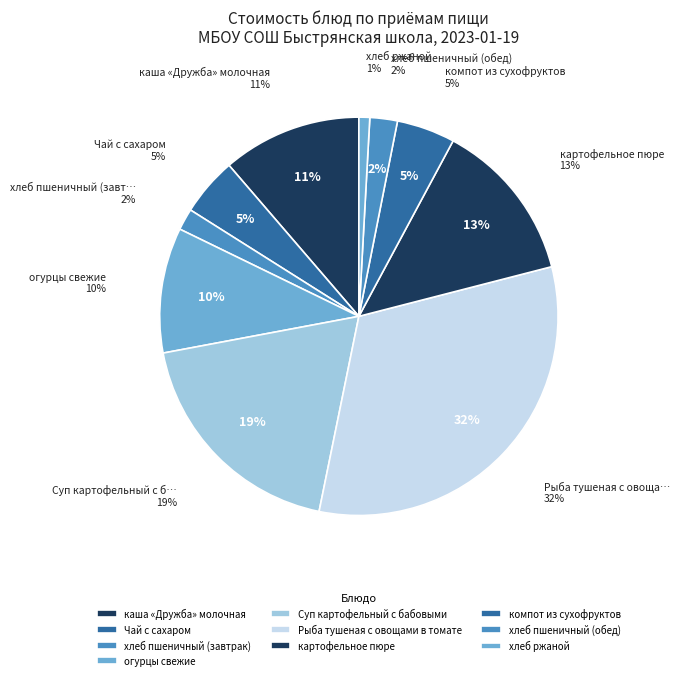

Between Рыба тушеная с овощами в томате and каша «Дружба» молочная, which is larger?

Рыба тушеная с овощами в томате